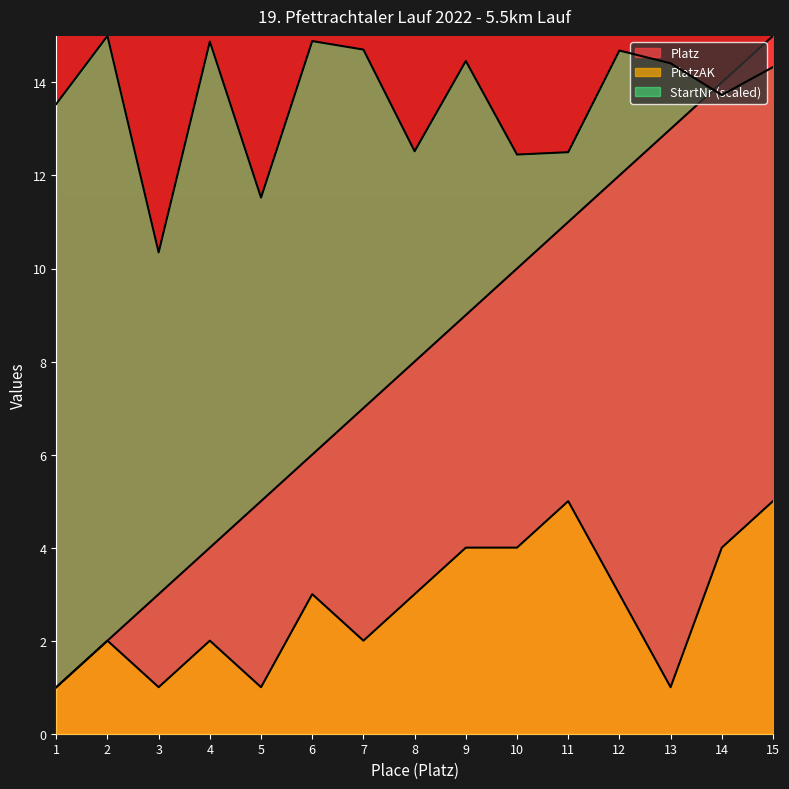

What is the difference between the highest and lowest values at 5?

10.5